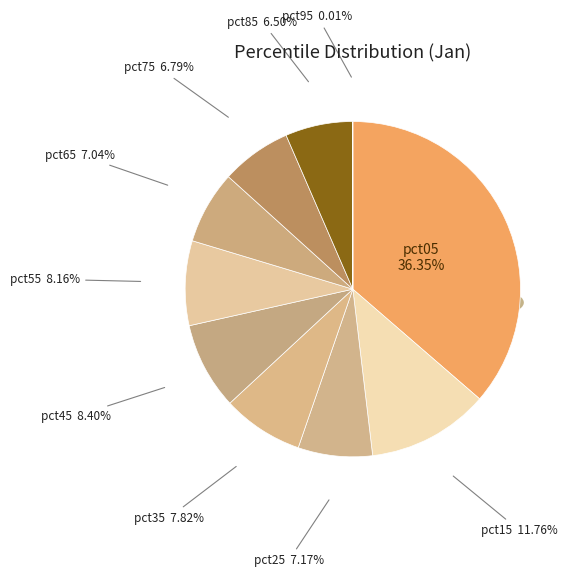

Combined, what portion of the pie is pct95 and pct55?

8.2%